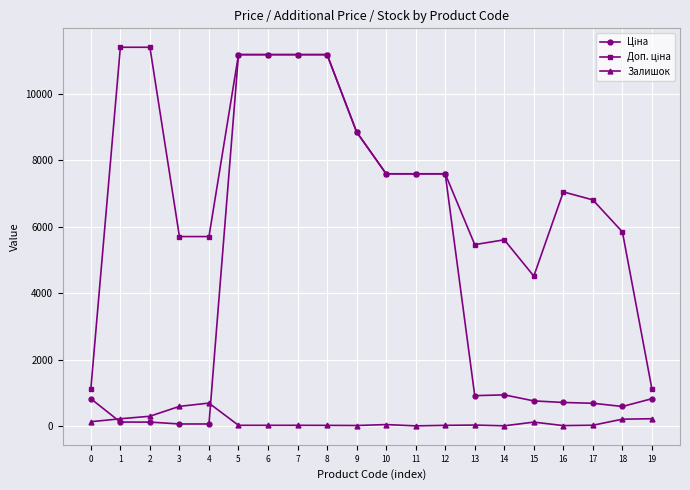

How many distinct data groups are displayed?

3